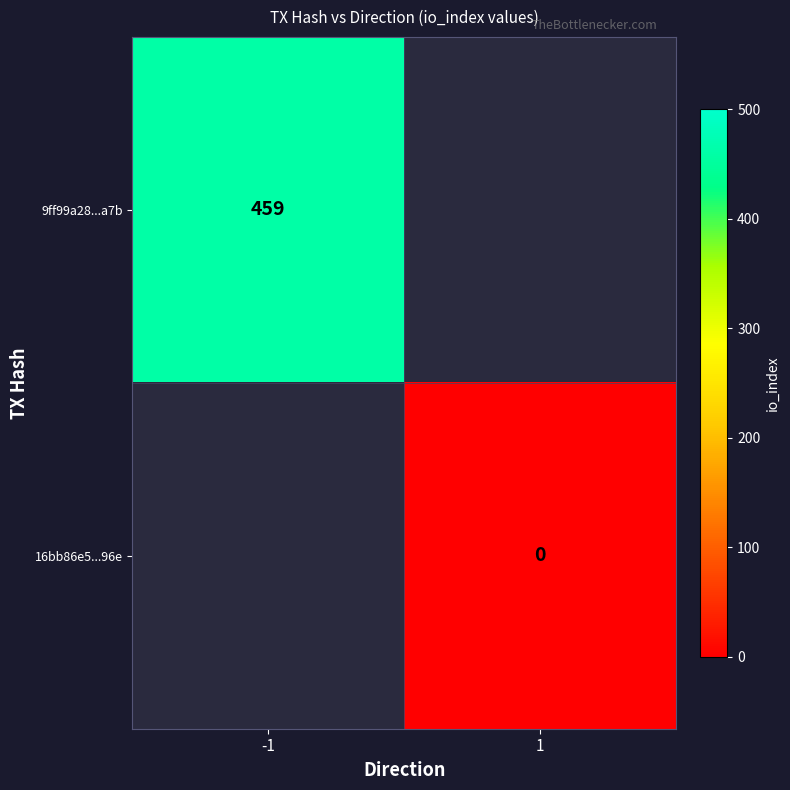

Count the number of data series in this chart.

2